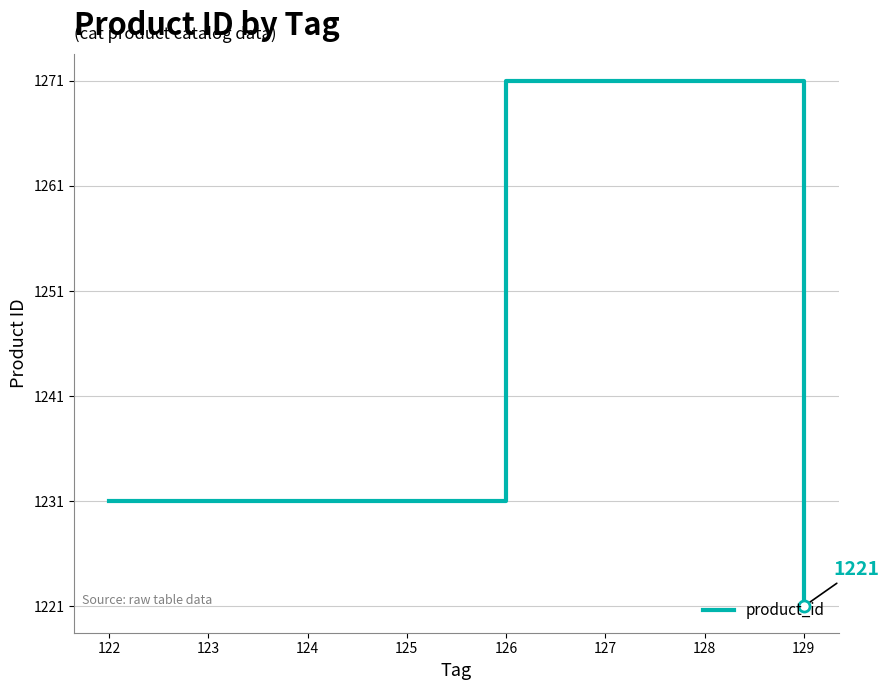

What value does the data have at 126, to the nearest 10?

1270